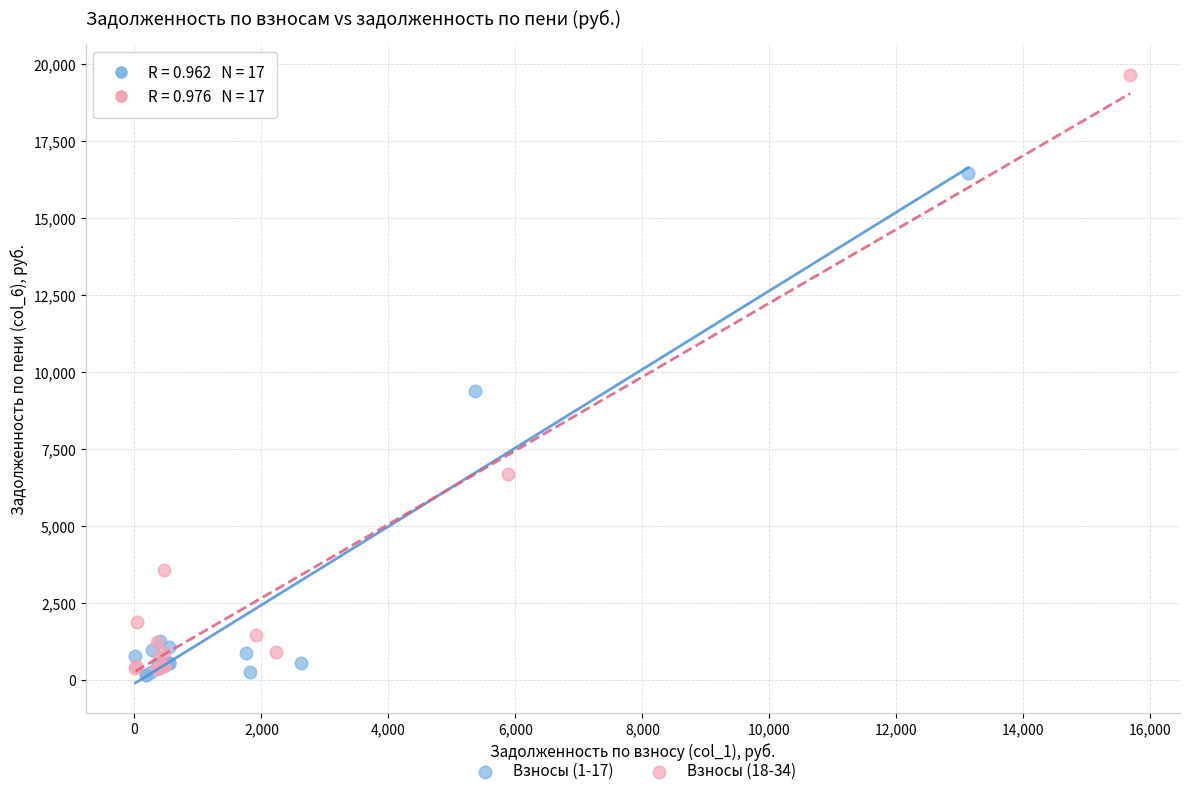

Which series has the widest spread of Y values?

Взносы (18-34)